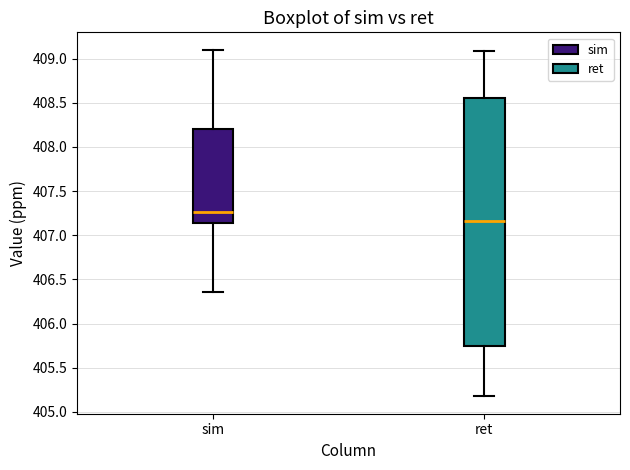

Comparing the boxes themselves (not the whiskers), which one is the tallest?

ret